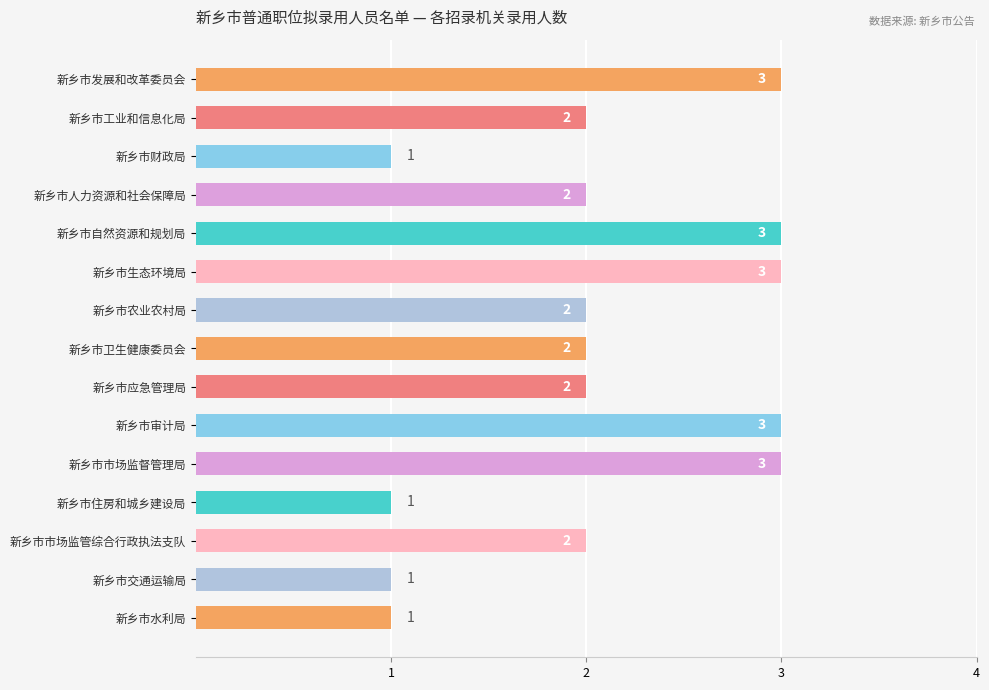

How many data points are less than 2?

4